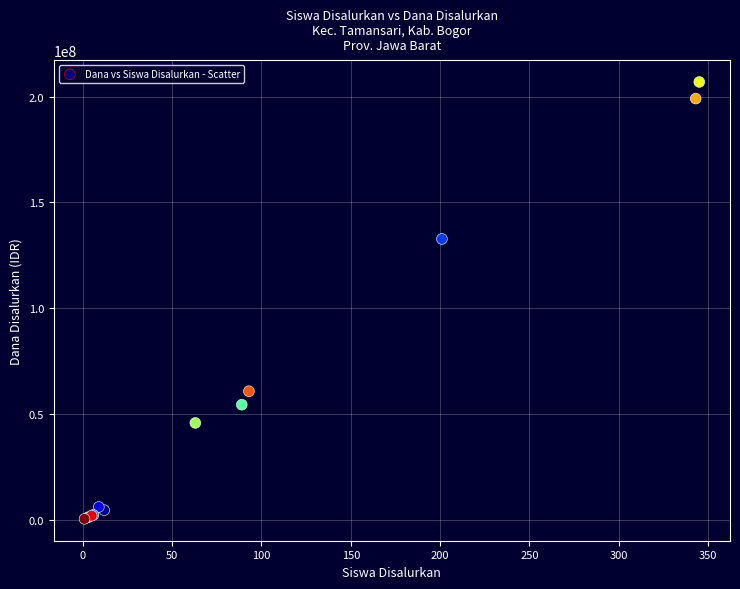

What Y value in the scatter plot is closest to 103687500?

132750000